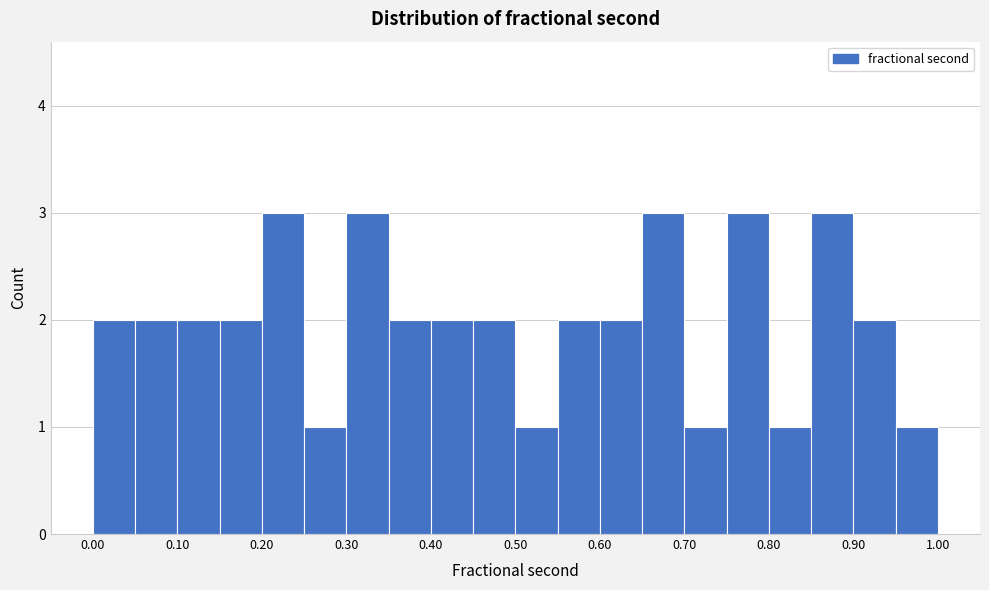

Reading left to right, list every bar in this chart as the range it spans on the x-axis followed by its height. The values are not printed on the chart, so give them approximately, as read against the axis.

0.00 to 0.05: 2
0.05 to 0.10: 2
0.10 to 0.15: 2
0.15 to 0.20: 2
0.20 to 0.25: 3
0.25 to 0.30: 1
0.30 to 0.35: 3
0.35 to 0.40: 2
0.40 to 0.45: 2
0.45 to 0.50: 2
0.50 to 0.55: 1
0.55 to 0.60: 2
0.60 to 0.65: 2
0.65 to 0.70: 3
0.70 to 0.75: 1
0.75 to 0.80: 3
0.80 to 0.85: 1
0.85 to 0.90: 3
0.90 to 0.95: 2
0.95 to 1.00: 1